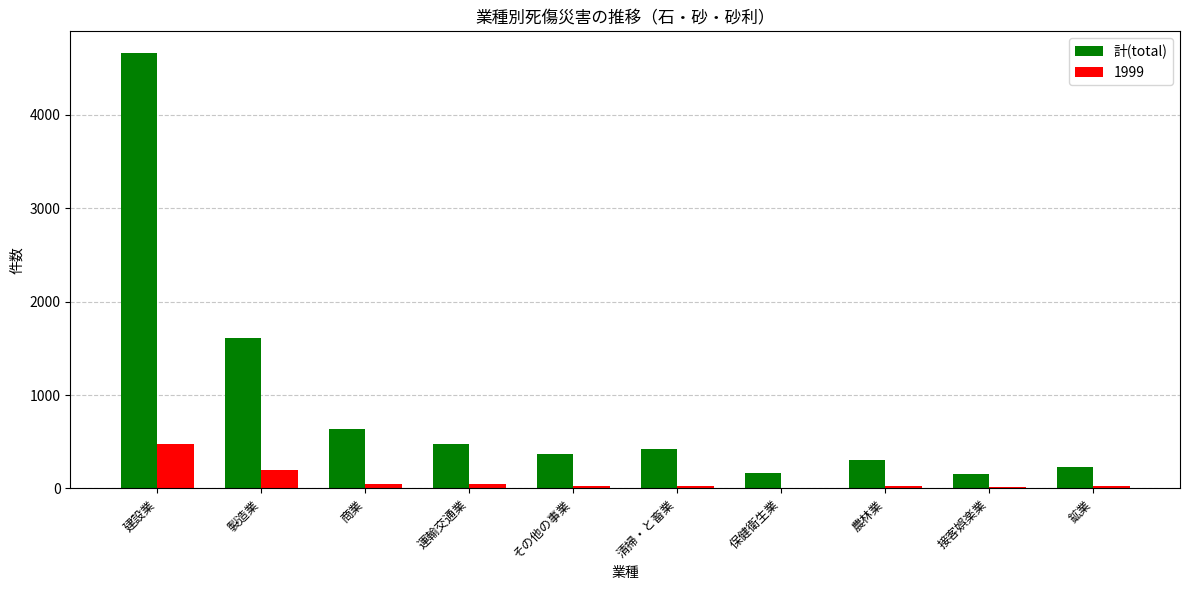

Where is 計(total) nearest to the value 2407?

製造業